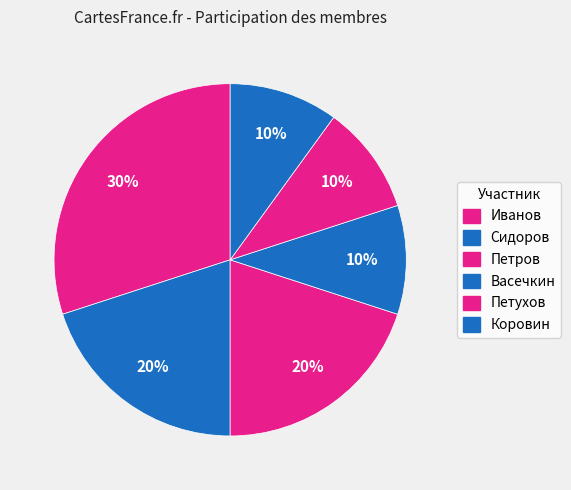

Approximately how many times larger is the value at Петухов compared to Васечкин?

1.0